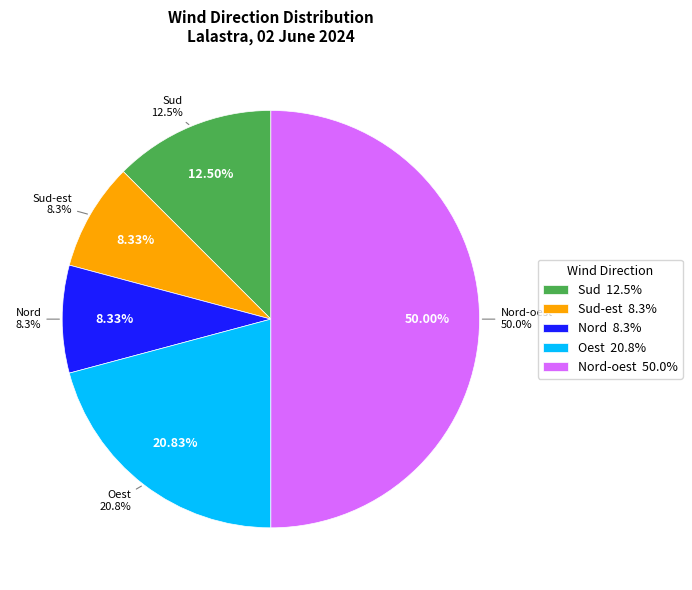

What is the change in value from Sud to Nord-oest?

+9